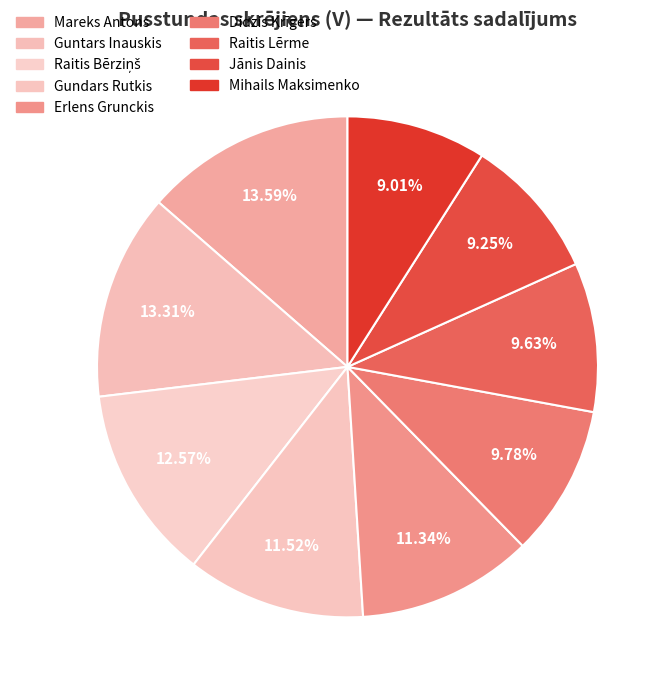

To the nearest percent, what percentage of the pie is Jānis Dainis?

9%